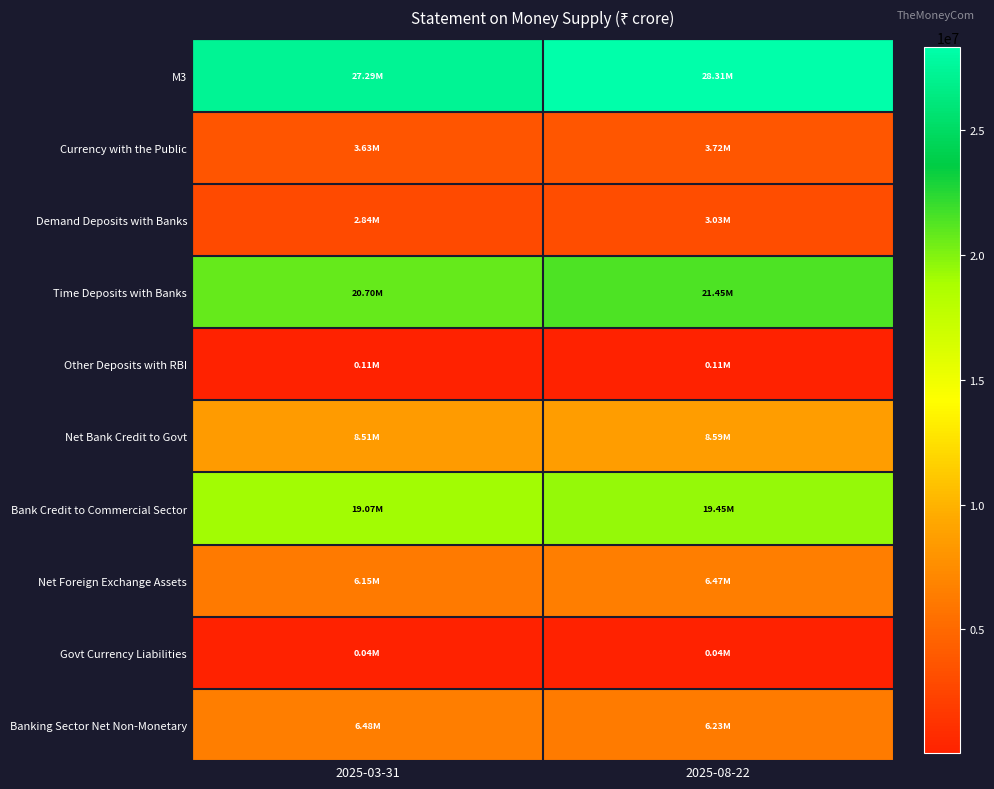

List the series in order of their peak value, lowest first.

Govt Currency Liabilities, Other Deposits with RBI, Demand Deposits with Banks, Currency with the Public, Net Foreign Exchange Assets, Banking Sector Net Non-Monetary, Net Bank Credit to Govt, Bank Credit to Commercial Sector, Time Deposits with Banks, M3